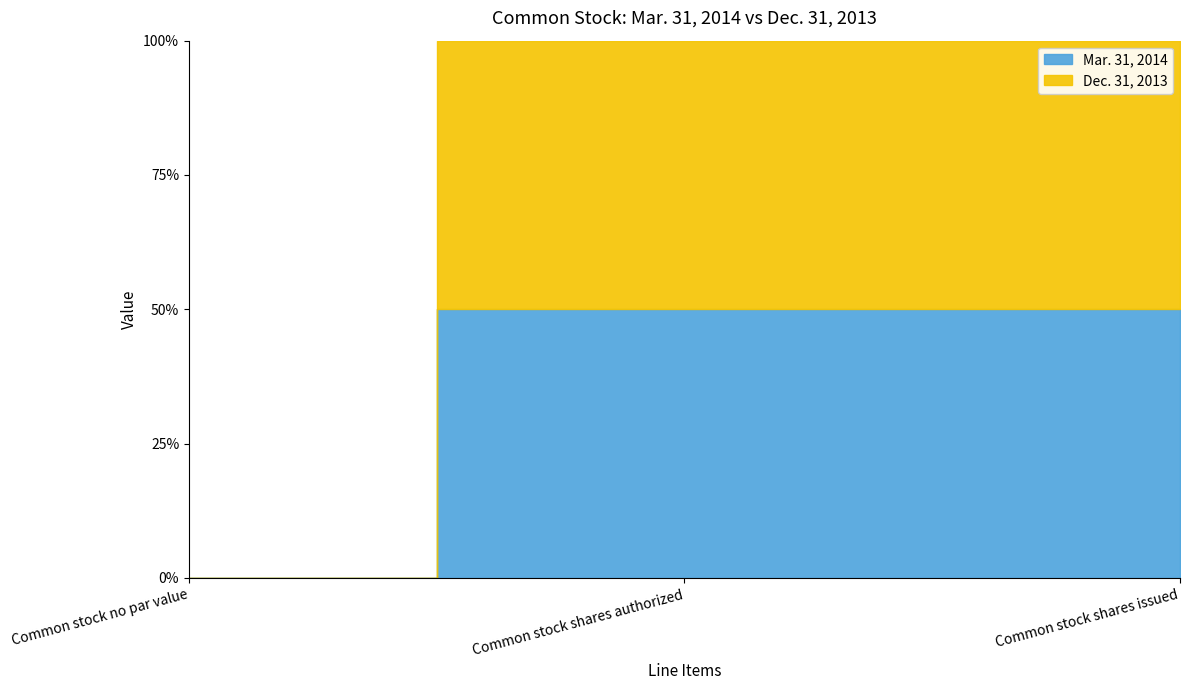

Which series has the largest total across all categories?

Mar. 31, 2014